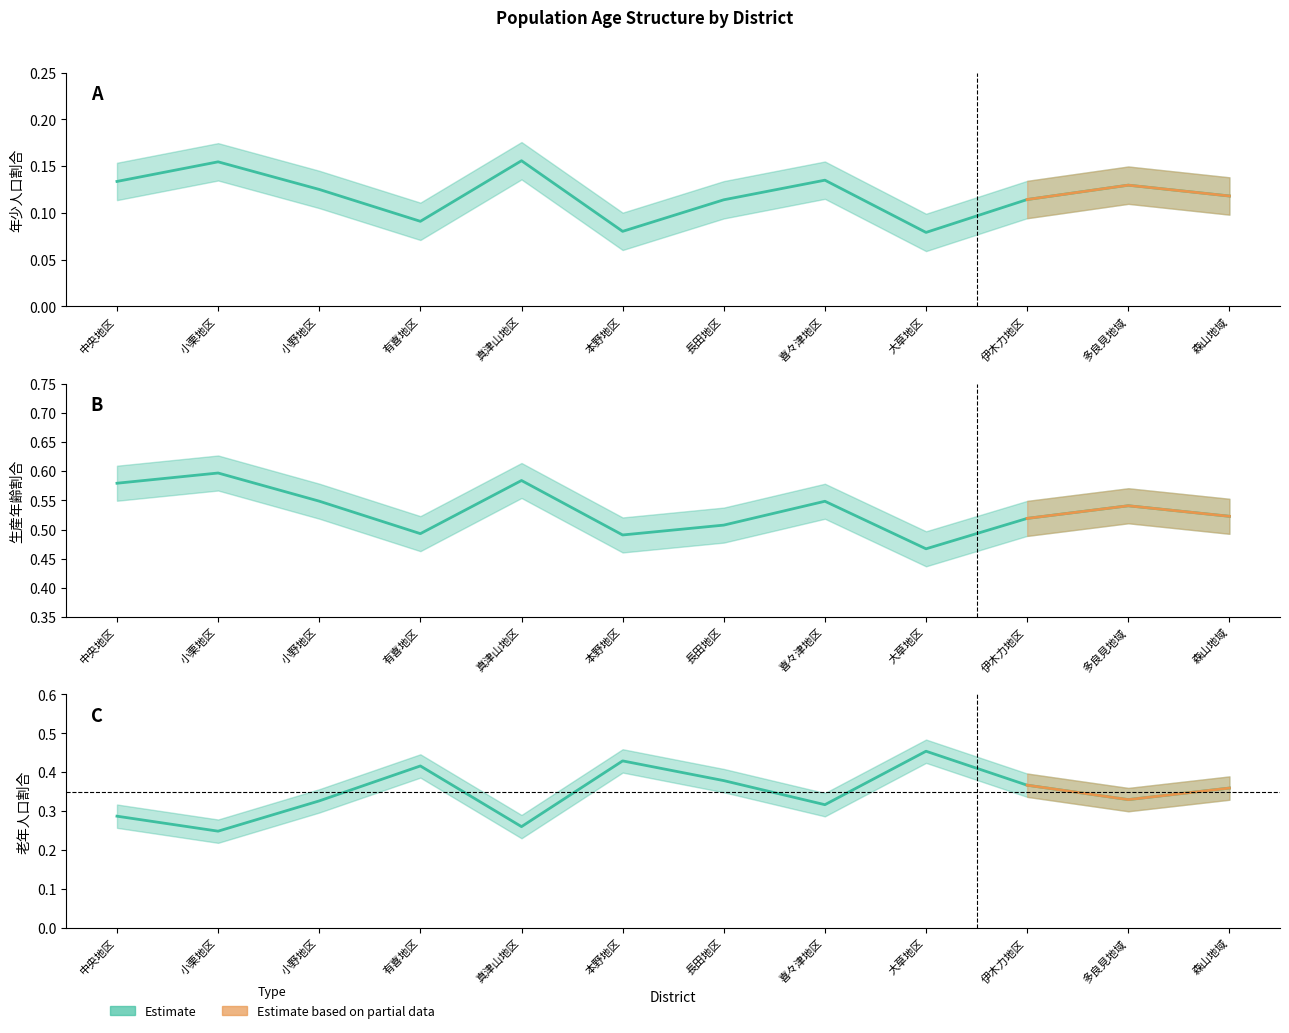

What is the greatest value displayed?

0.6